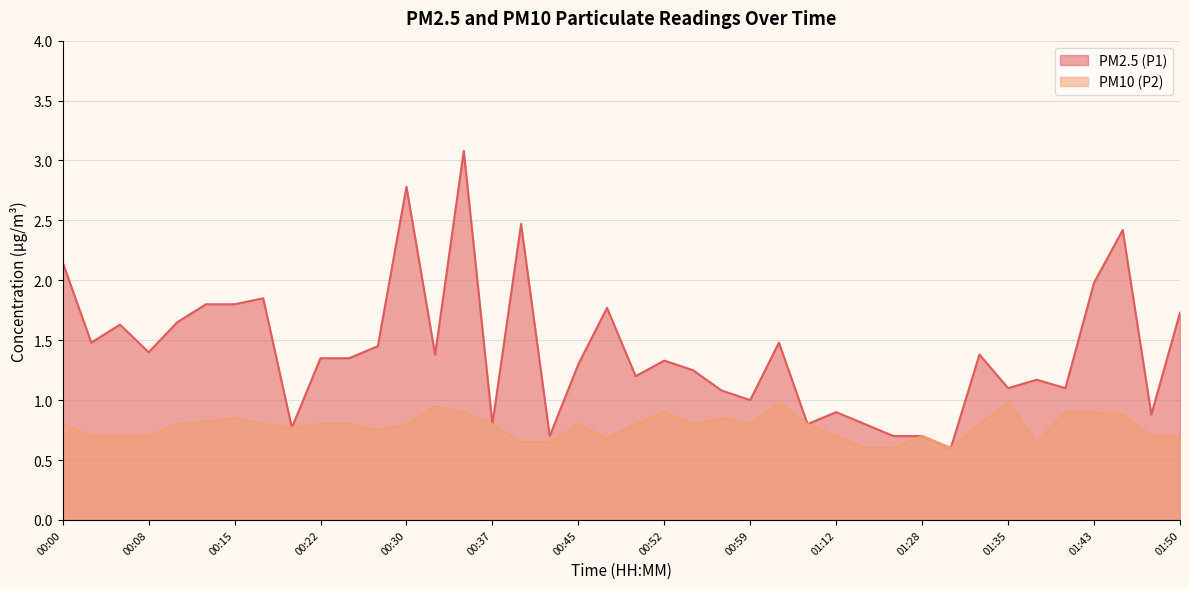

Which series has the widest spread of values?

PM2.5 (P1)